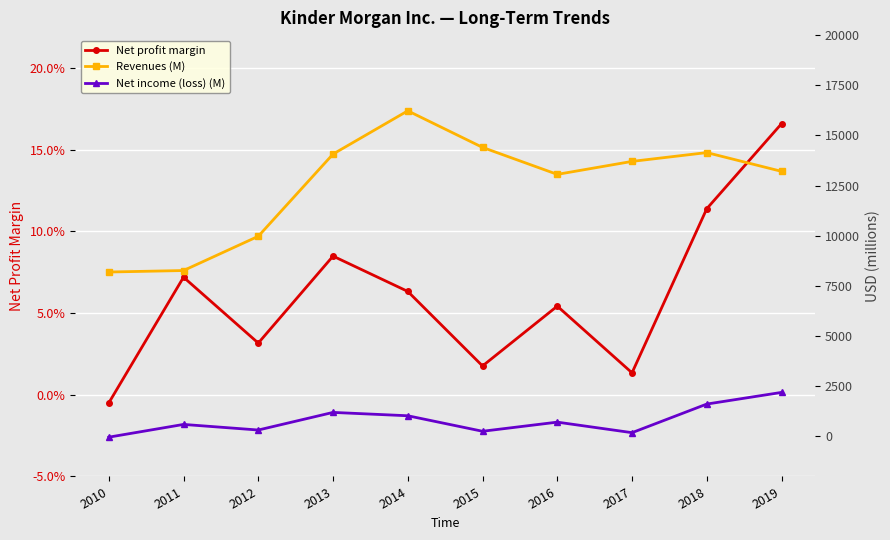

What is the average value of the Net income (loss) (M) series?

803.0